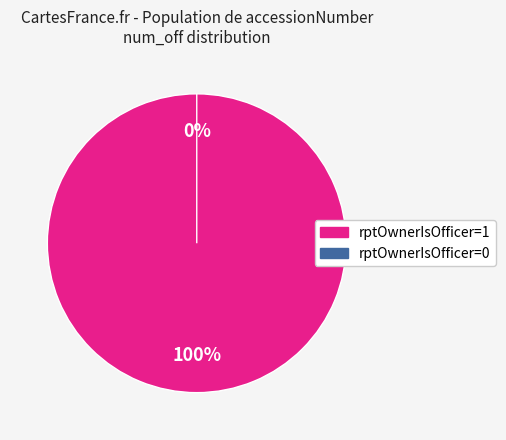

How many slices are in this pie chart?

2